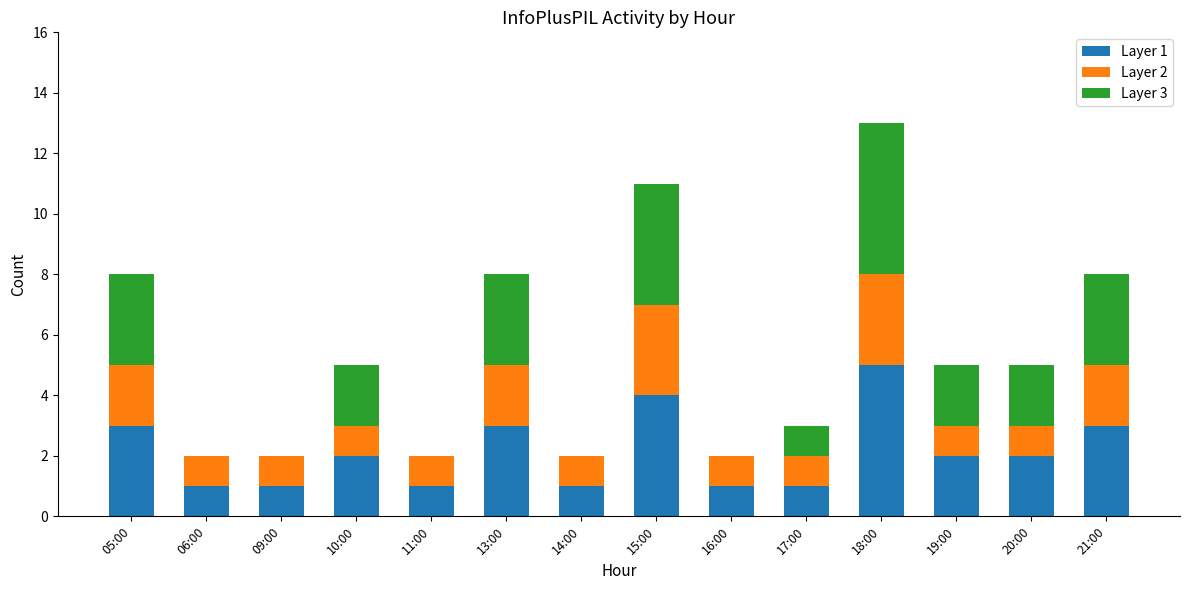

Are the bars horizontal?

No